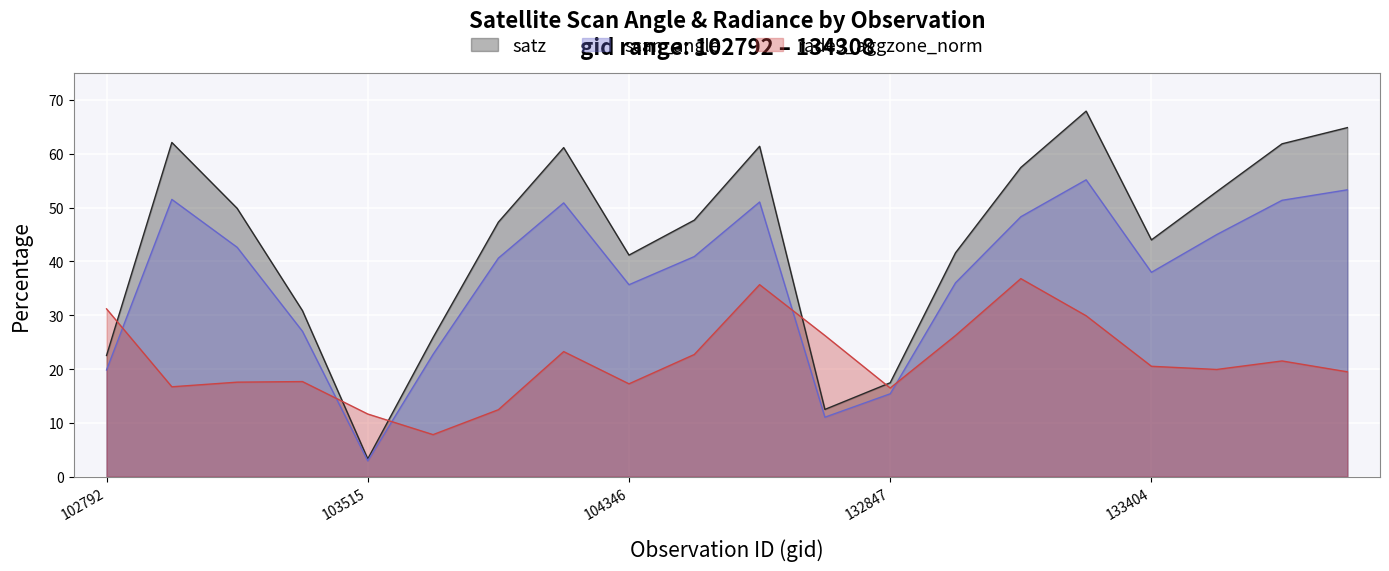

Between 103396 and 133209, which series saw the biggest shift?

satz